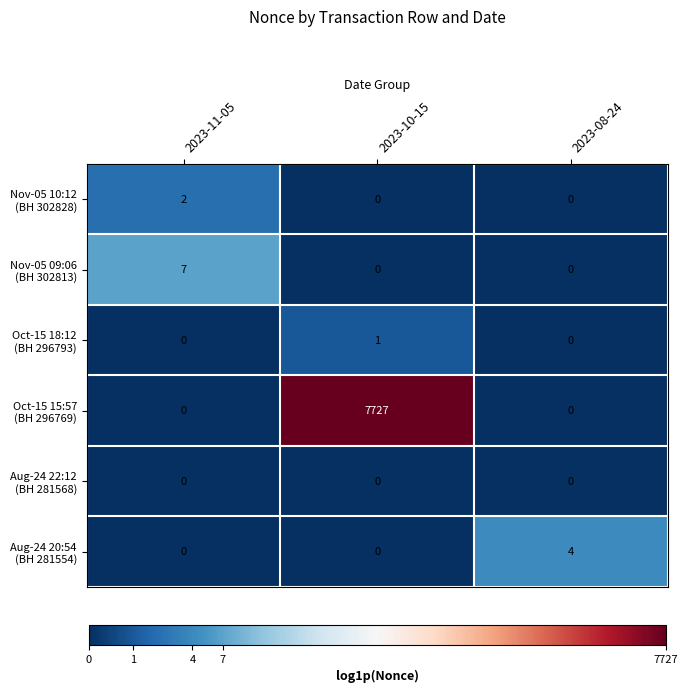

What is the total value across all series at 2023-11-05?

9